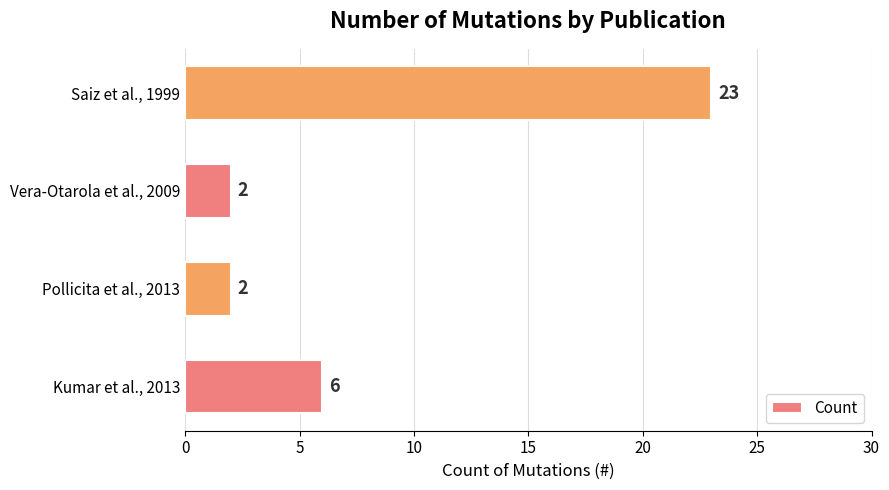

How many series are shown in this chart?

1